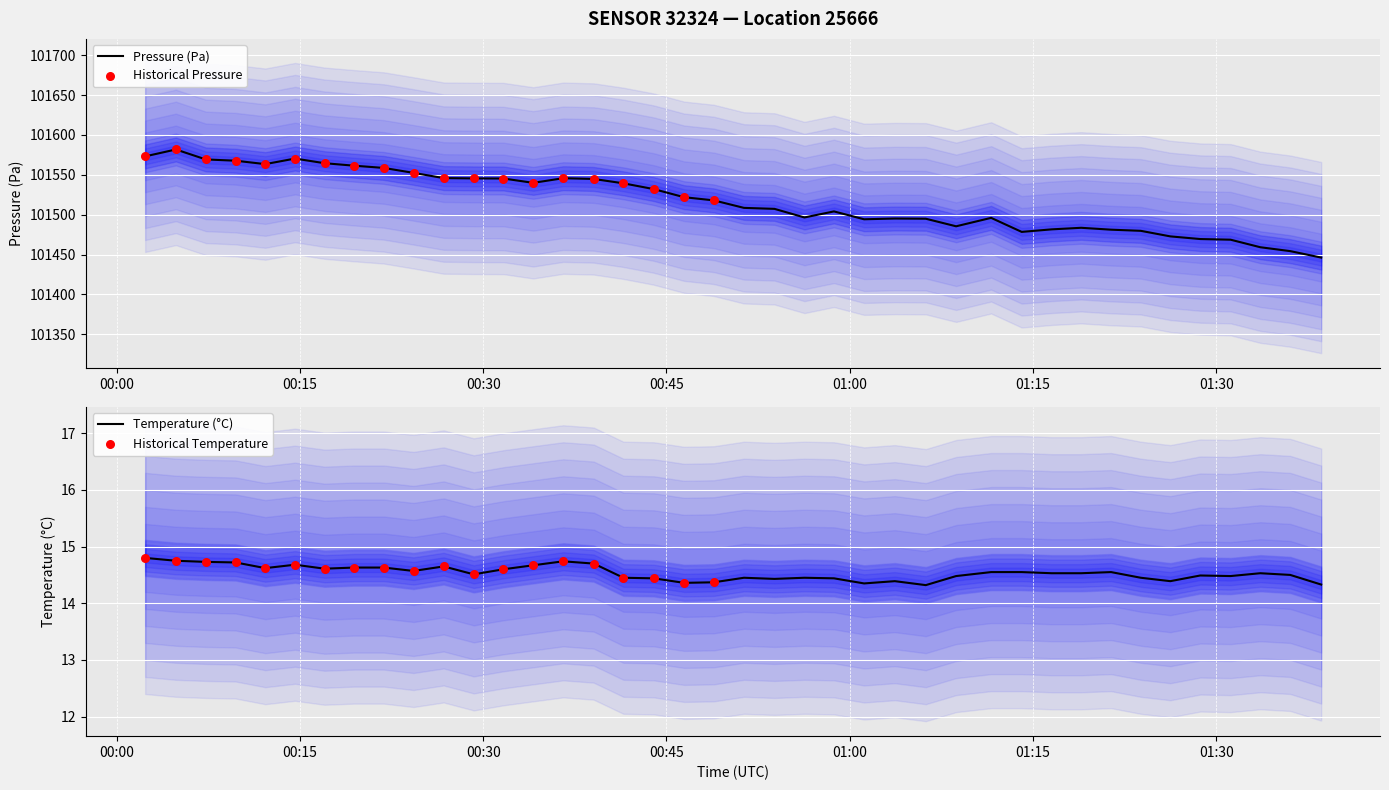

At how many categories does at least one series exceed 65580?

40